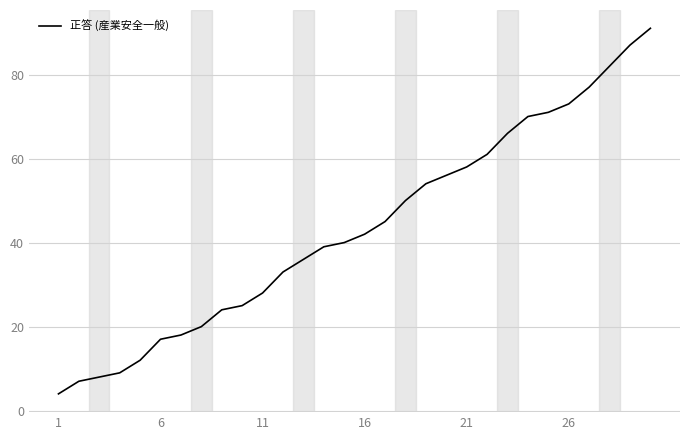

What is the smallest value displayed?

4